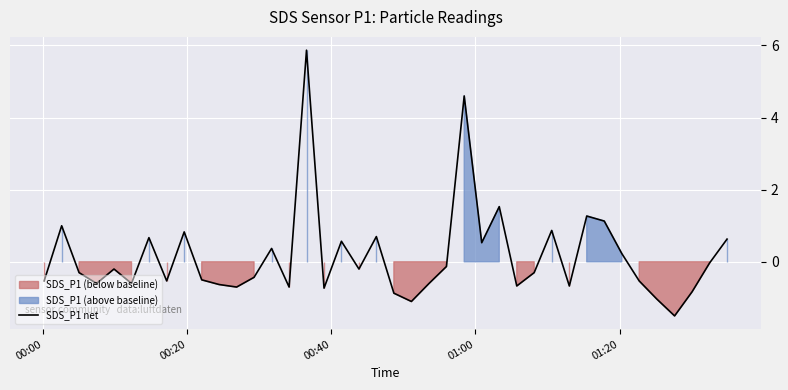

What is the greatest value displayed?

5.9